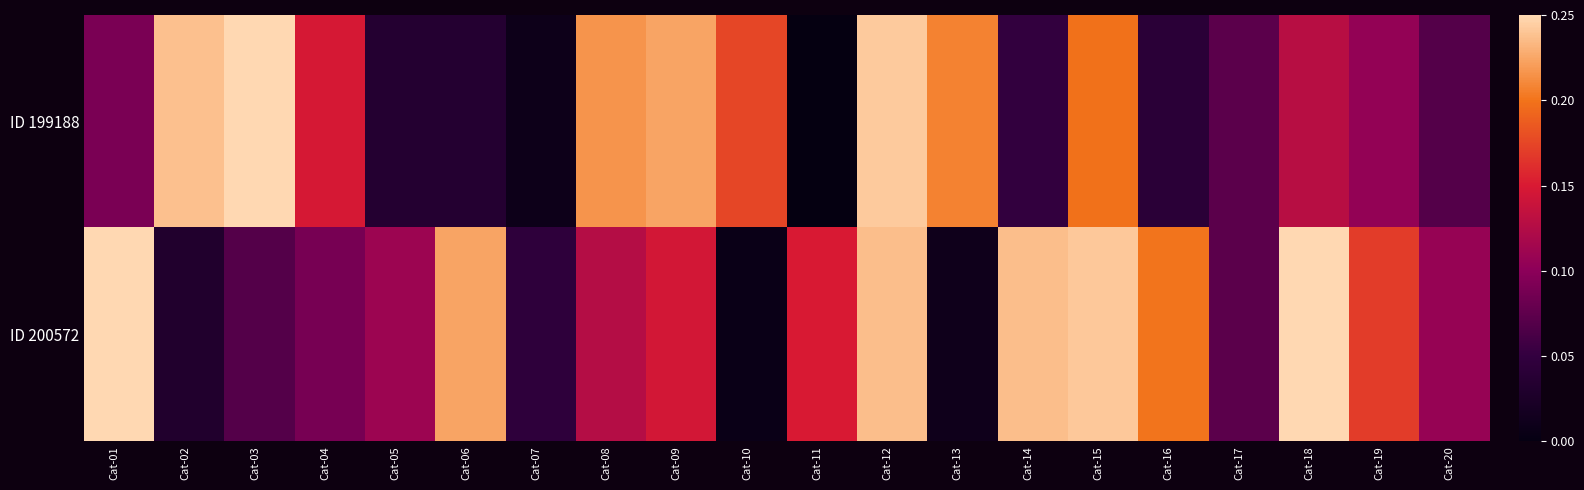

Between Cat-02 and Cat-06, which is larger?

Cat-02